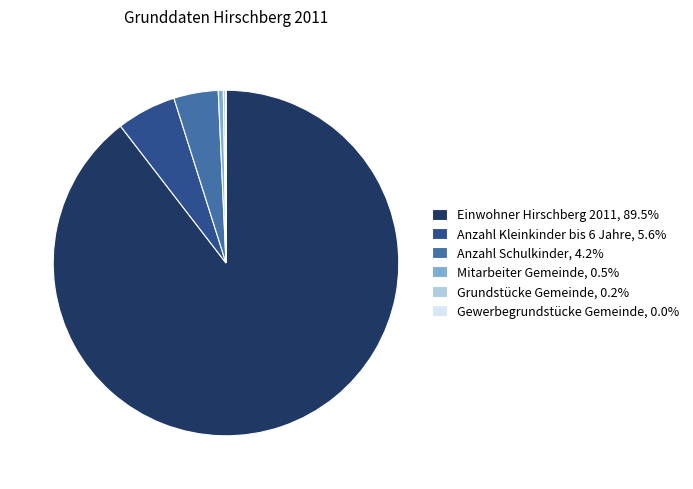

Is there a majority slice in this chart?

Yes